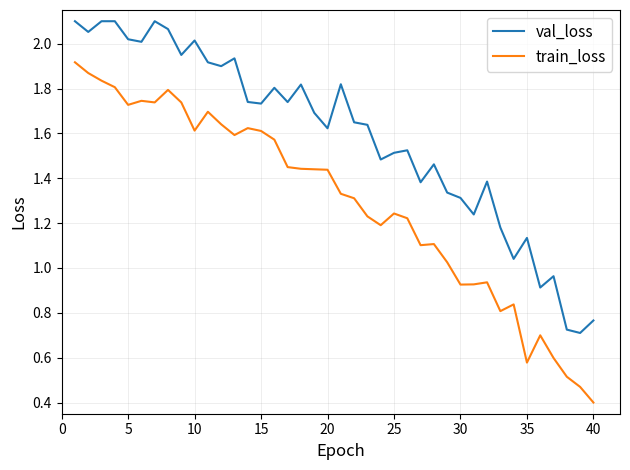

True or false: train_loss and val_loss cross at least once.

False